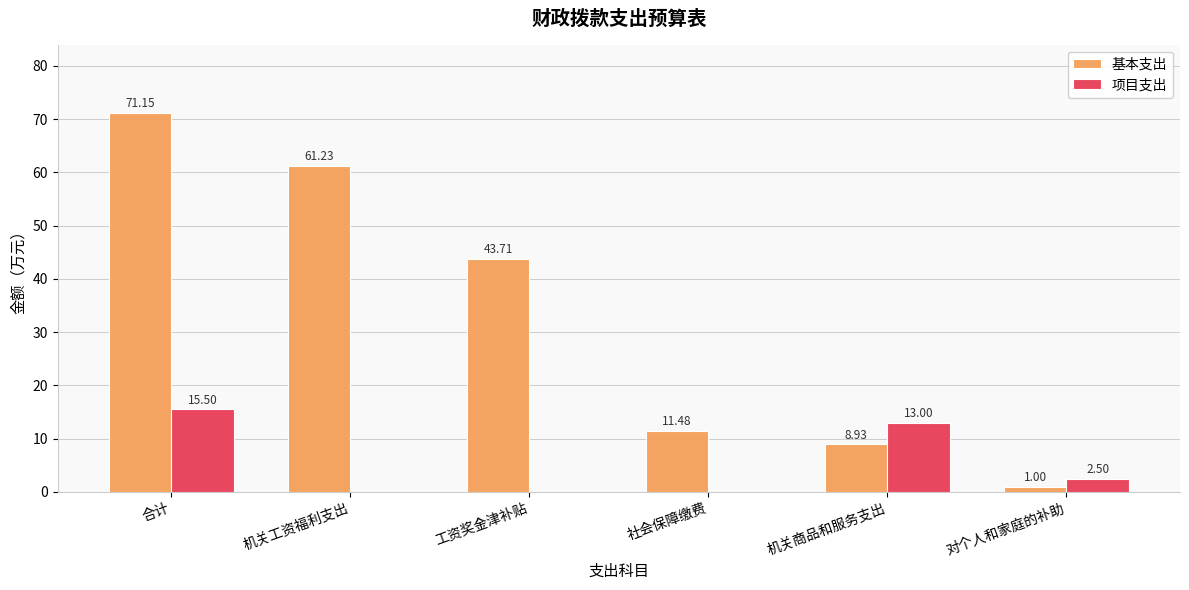

Which series changed the most between 机关工资福利支出 and 工资奖金津补贴?

基本支出